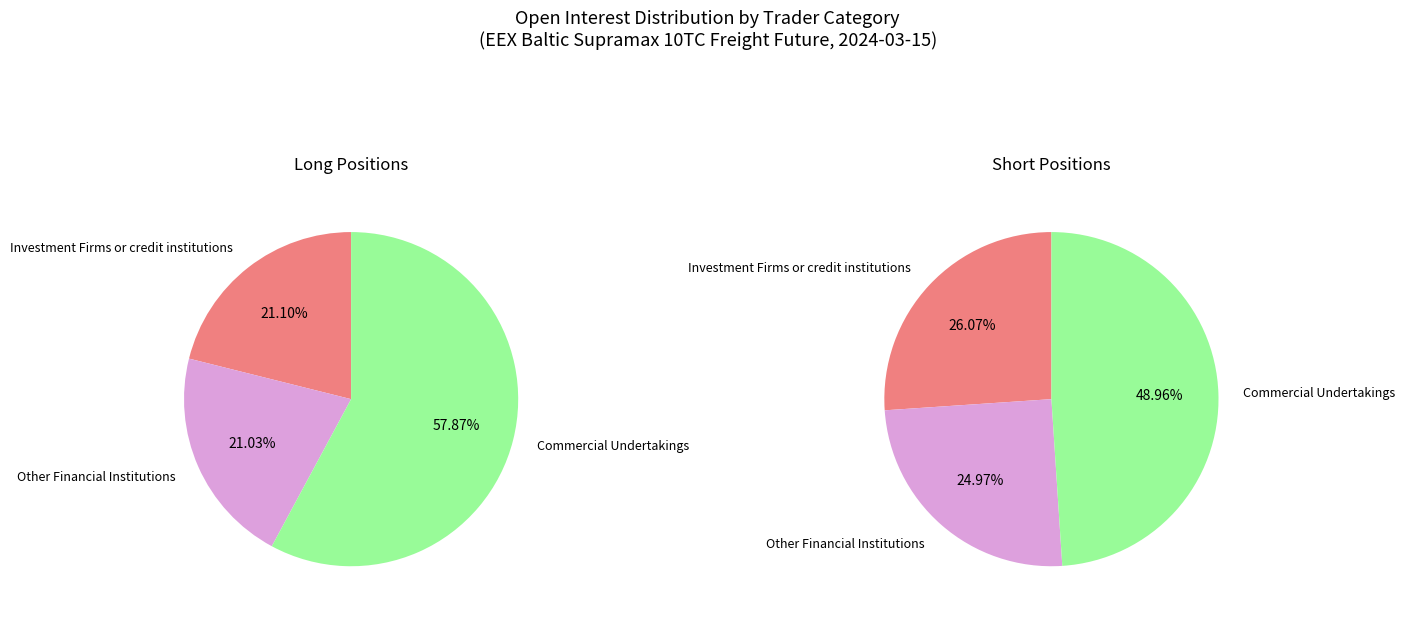

Is the sum of Other Financial Institutions and Investment Firms or credit institutions greater than half?

No